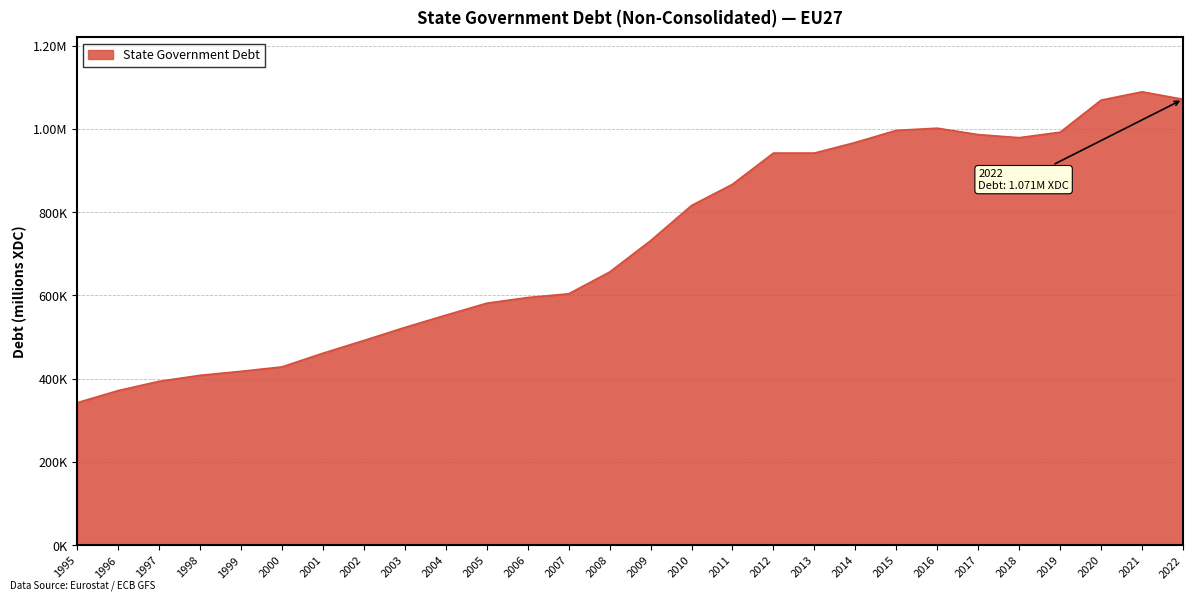

Does the chart have visible grid lines?

Yes